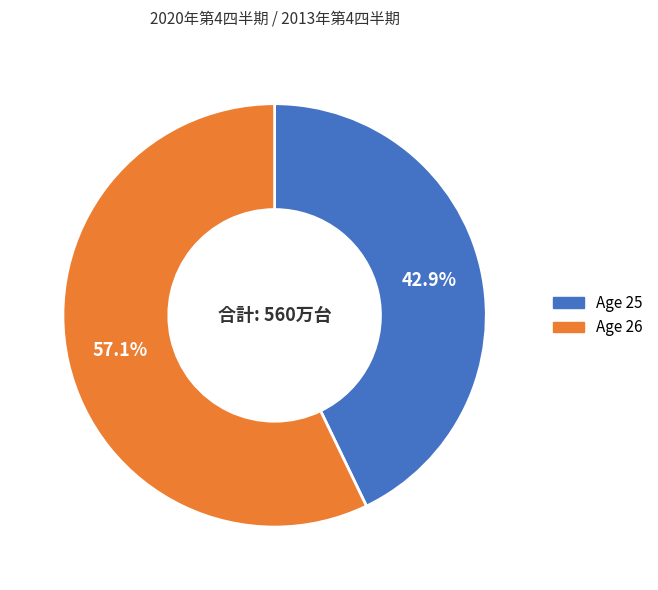

Is Age 26 the majority of the pie?

Yes